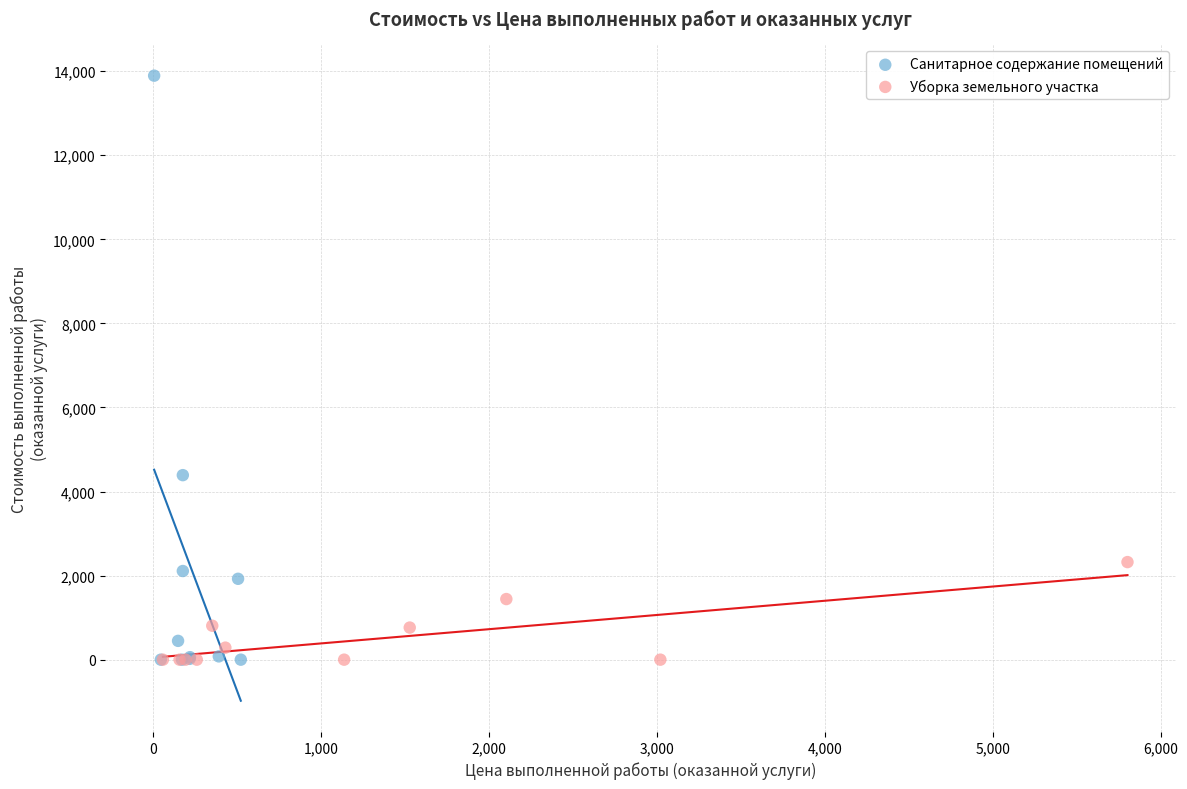

Which series reaches the maximum Y coordinate?

Санитарное содержание помещений